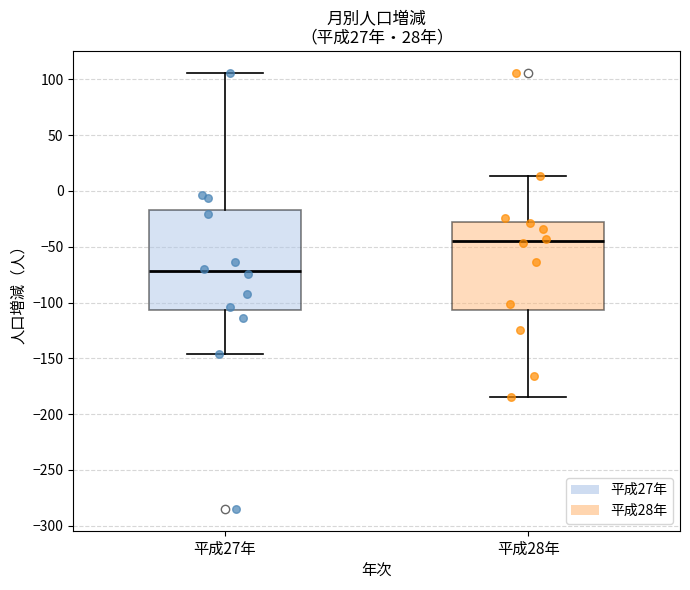

Reading left to right, transcribe this box plot: for each box, give where its median line is, the range the box spans, and where its two whiskers end, as read against the y-axis. The values are not printed on the chart, so give them approximately, as read against the axis.

平成27年: median -70, box -105 to -15, whiskers -145 to 105
平成28年: median -45, box -105 to -30, whiskers -185 to 15